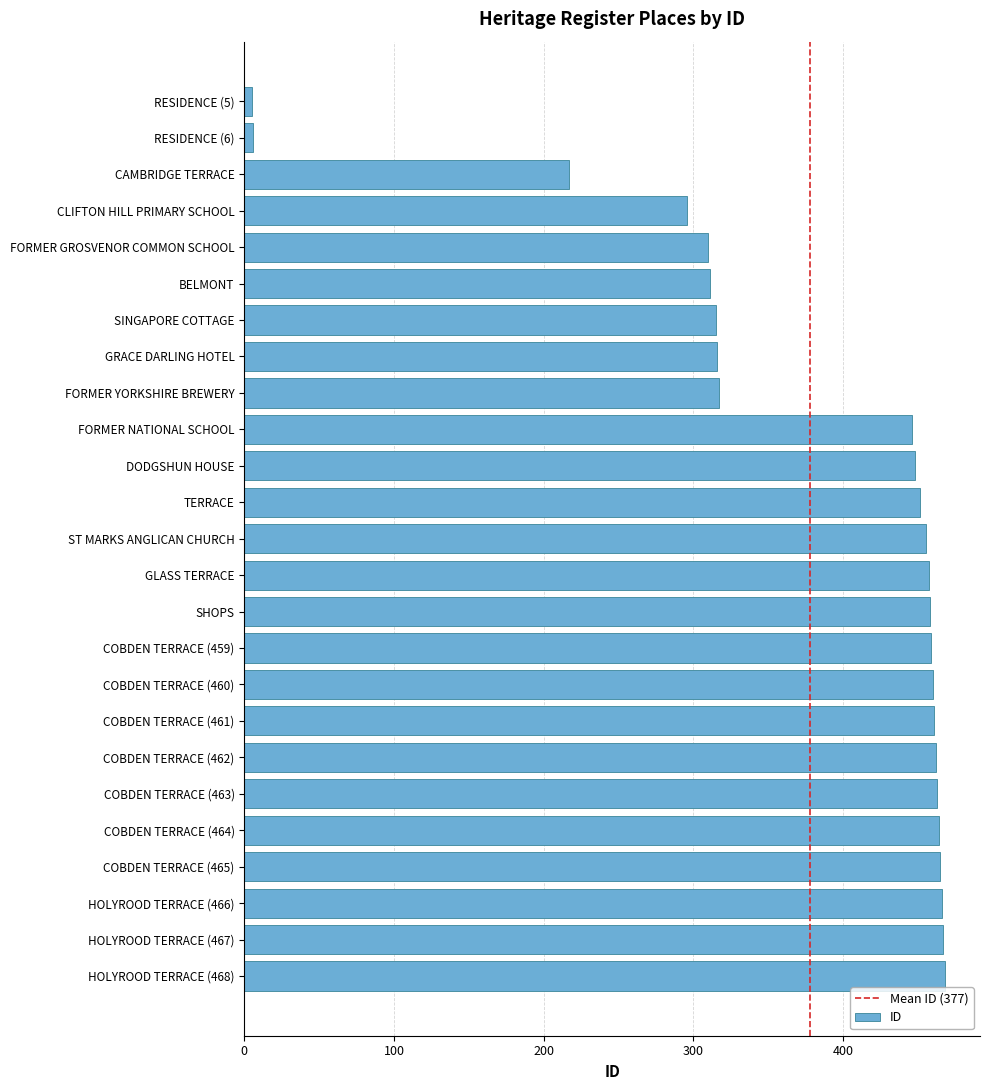

True or false: the data shows 693 at GLASS TERRACE.

False